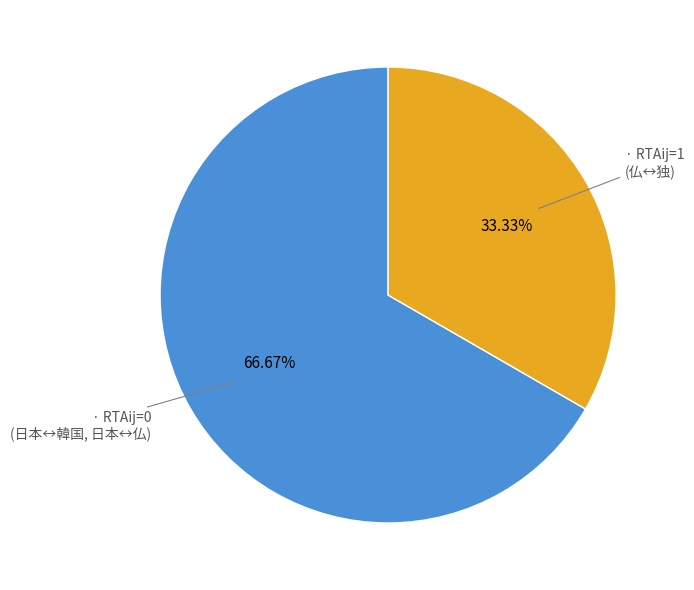

Does any single category account for the majority?

Yes